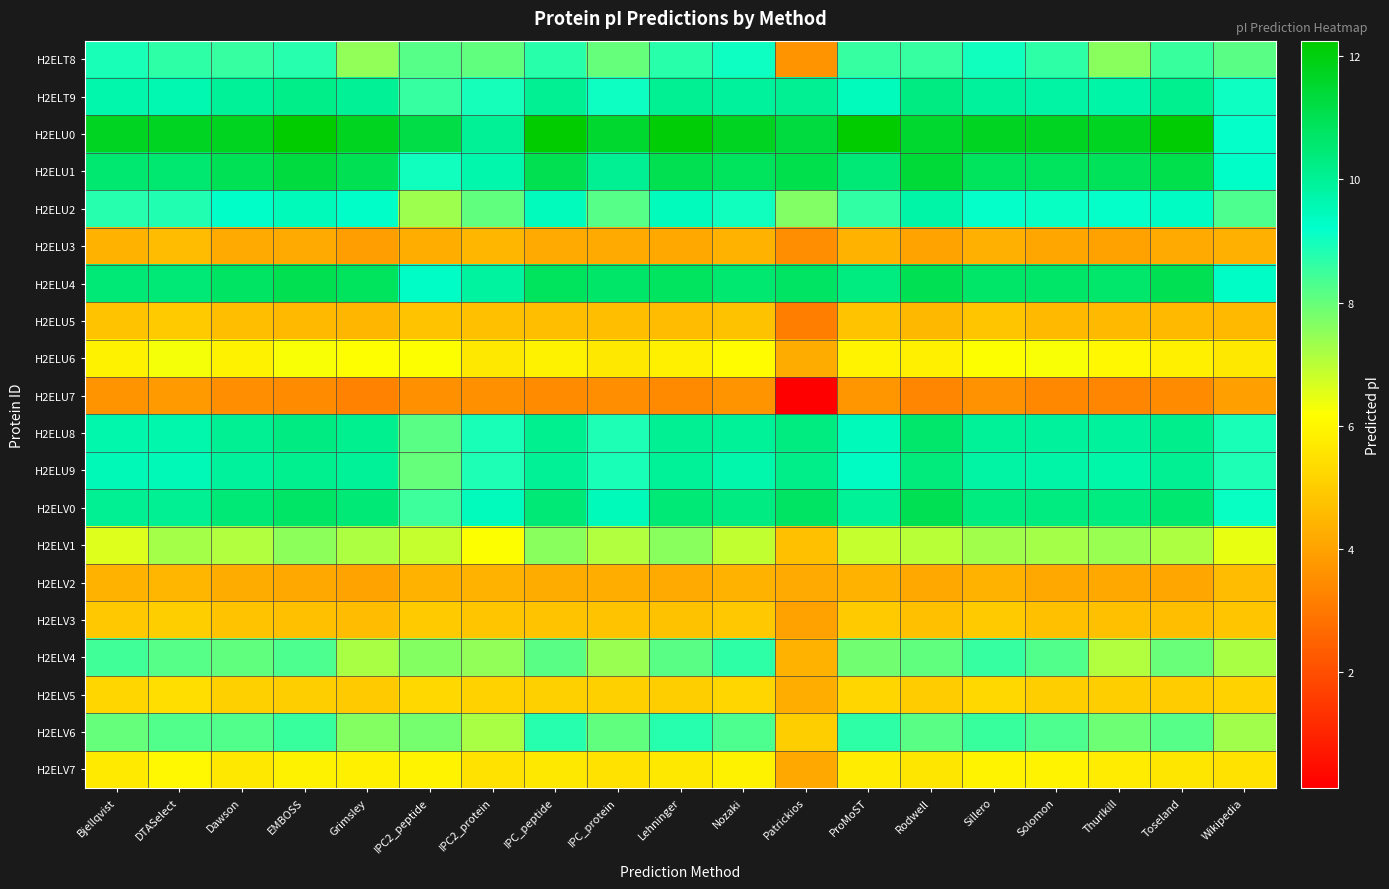

At Solomon, list the series in order from smallest to largest.

H2ELU7, H2ELU3, H2ELV2, H2ELU5, H2ELV3, H2ELV5, H2ELV7, H2ELU6, H2ELV1, H2ELV4, H2ELV6, H2ELT8, H2ELU2, H2ELU9, H2ELT9, H2ELU8, H2ELV0, H2ELU4, H2ELU1, H2ELU0